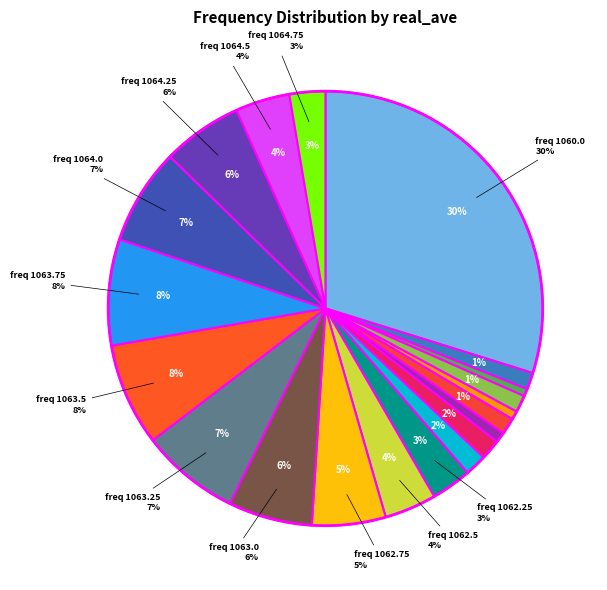

Is there a majority slice in this chart?

No